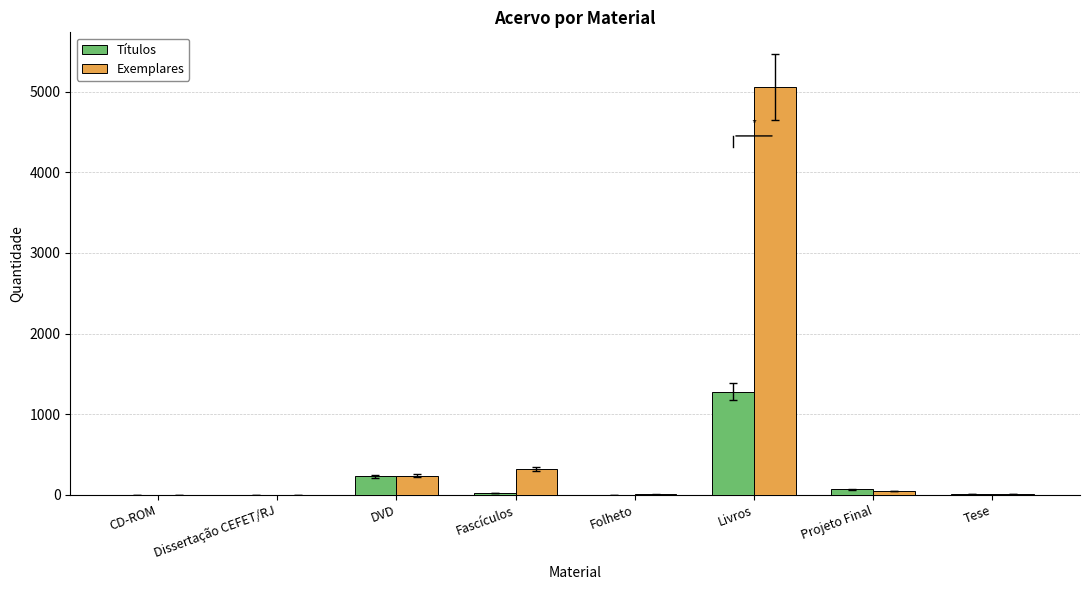

Are the bars grouped side by side (vs. stacked)?

Yes